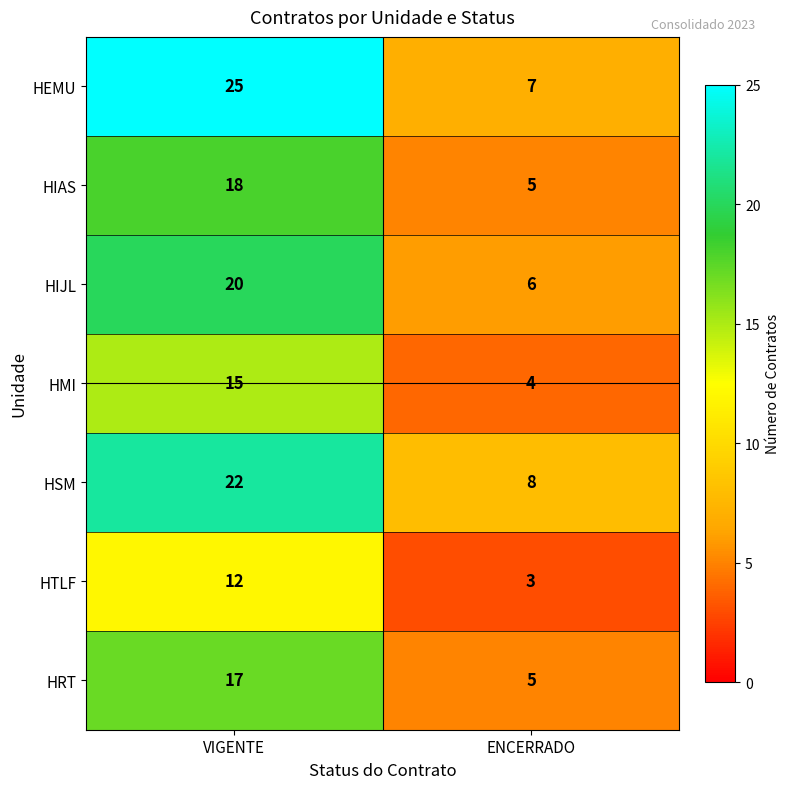

What is the difference between the HRT values at ENCERRADO and VIGENTE?

12